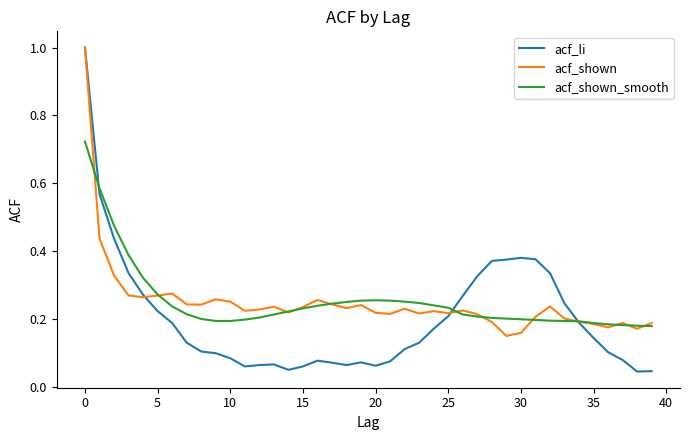

What is the value of the acf_li point at the 12th from the left?

0.1